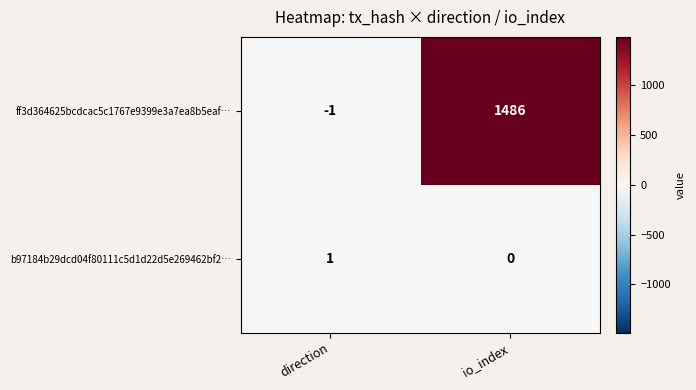

The b97184b29dcd04f80111c5d1d22d5e269462bf2… series shows 1 at io_index. True or false?

False